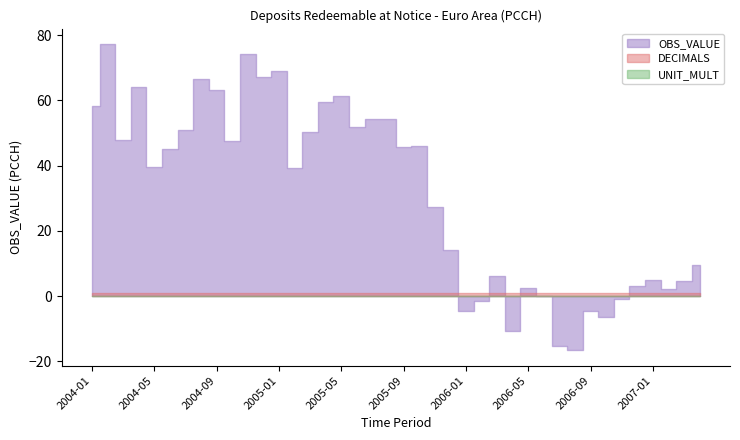

What is the total value across all series at 2005-05?

62.5